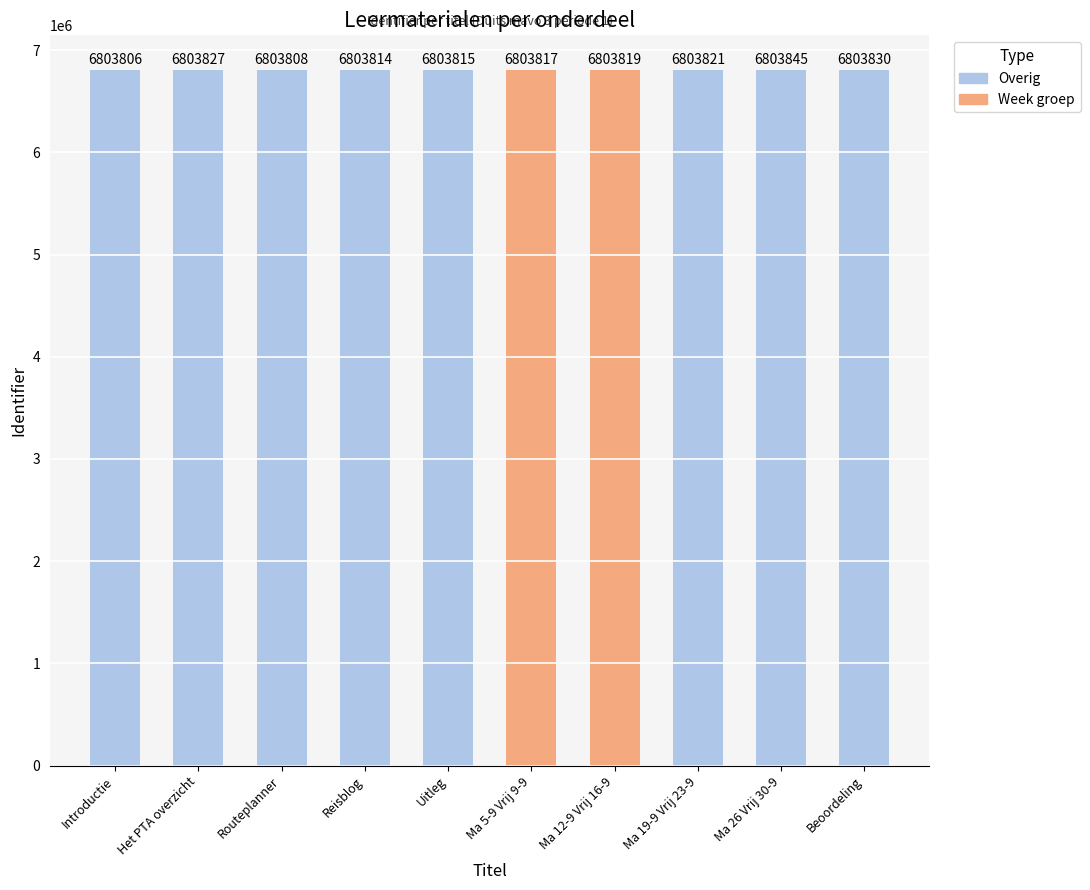

Reading left to right, list all the values displayed in this chart.

6803806	6803827	6803808	6803814	6803815	6803817	6803819	6803821	6803845	6803830